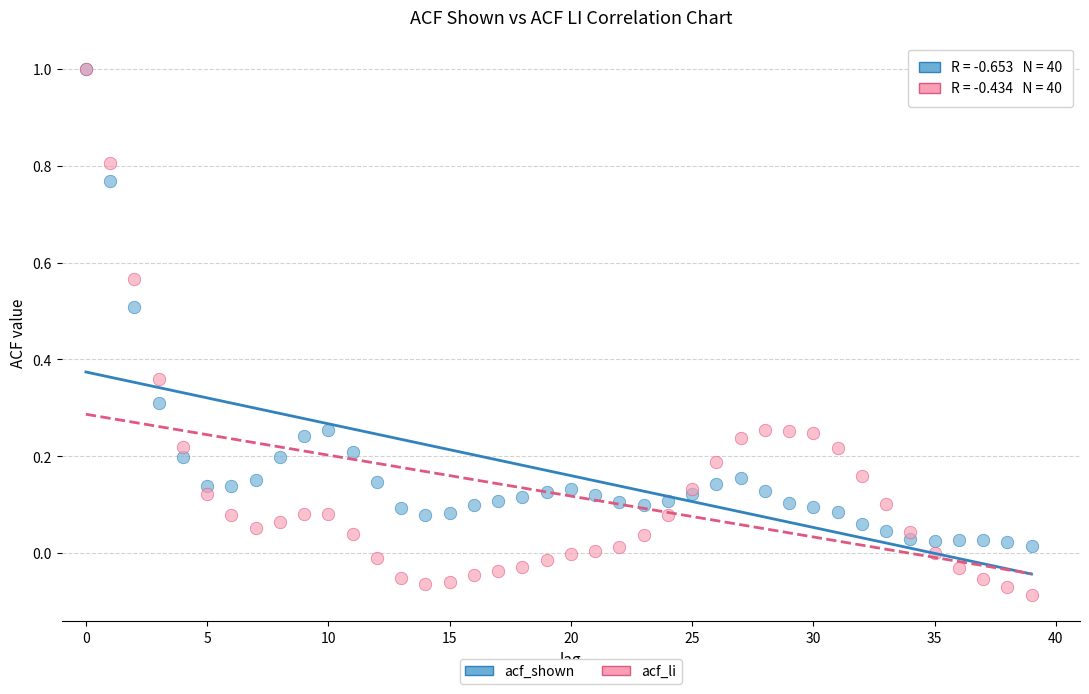

What are all the series names shown in the legend?

acf_shown, acf_li